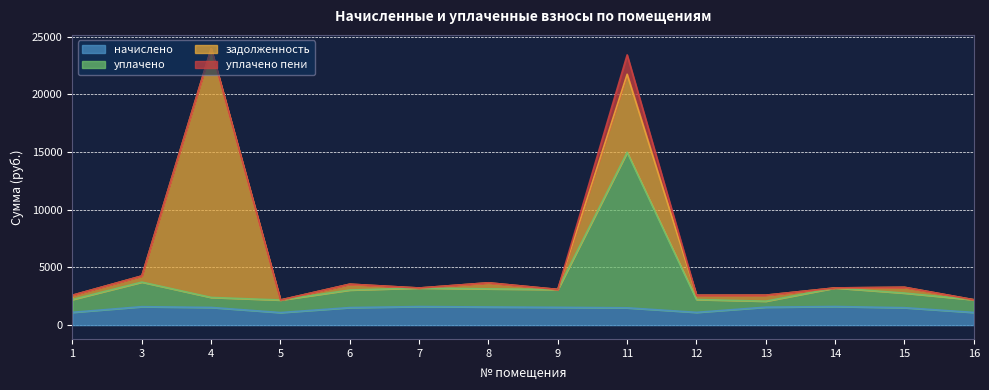

What is the total value across all series at 7?

3218.8